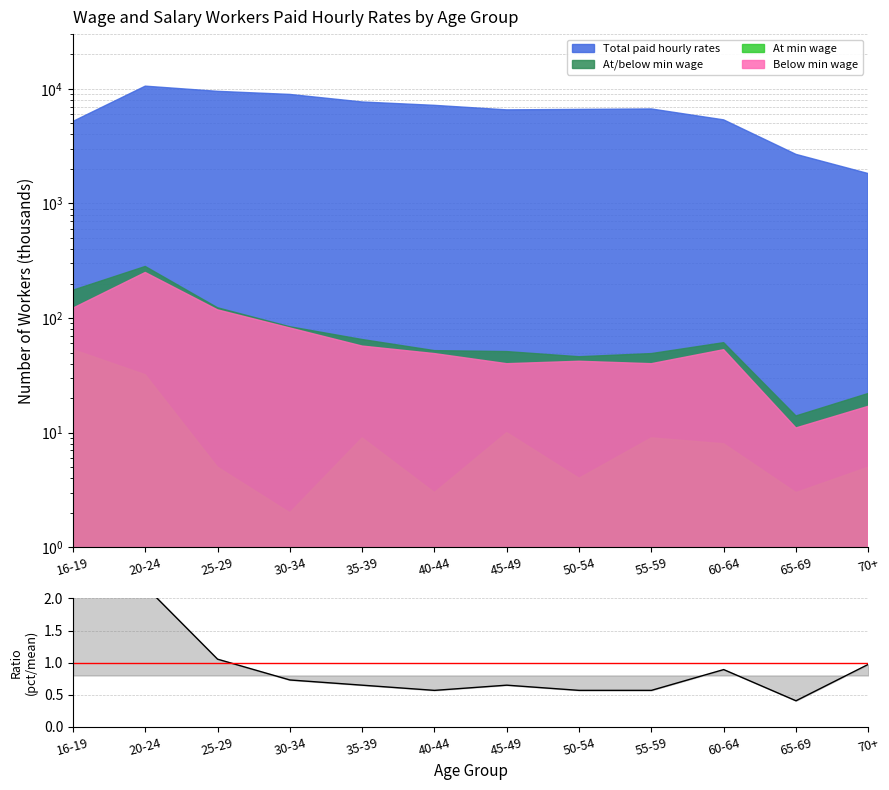

What is the sum of the values at 60-64 and 40-44?

1.5